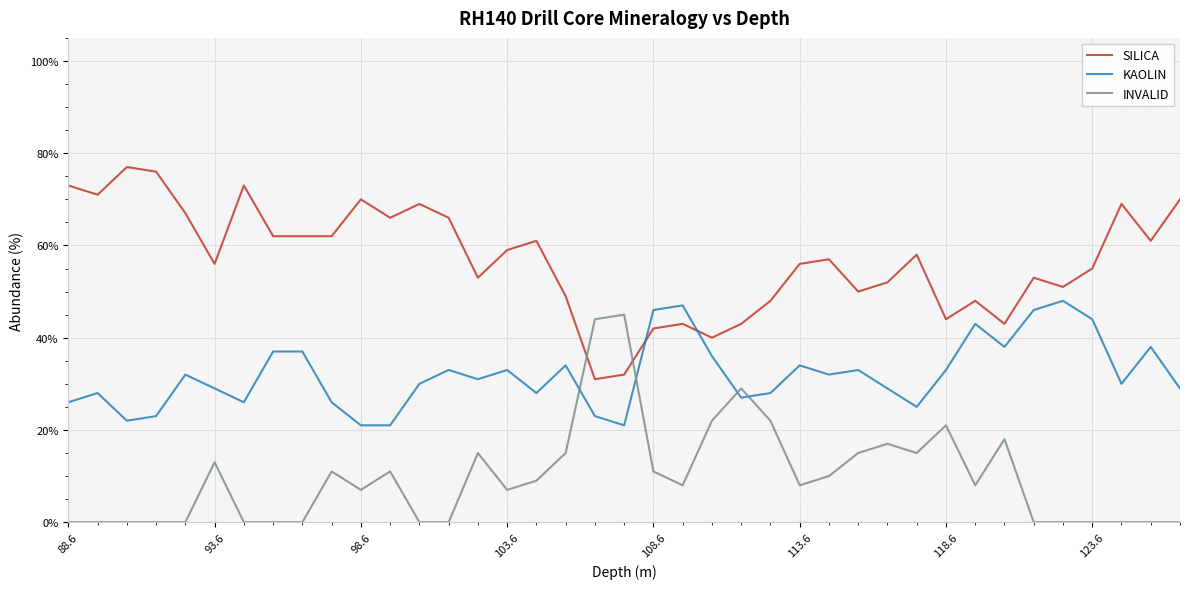

What is the difference between the maximum and minimum values in the INVALID series?

45